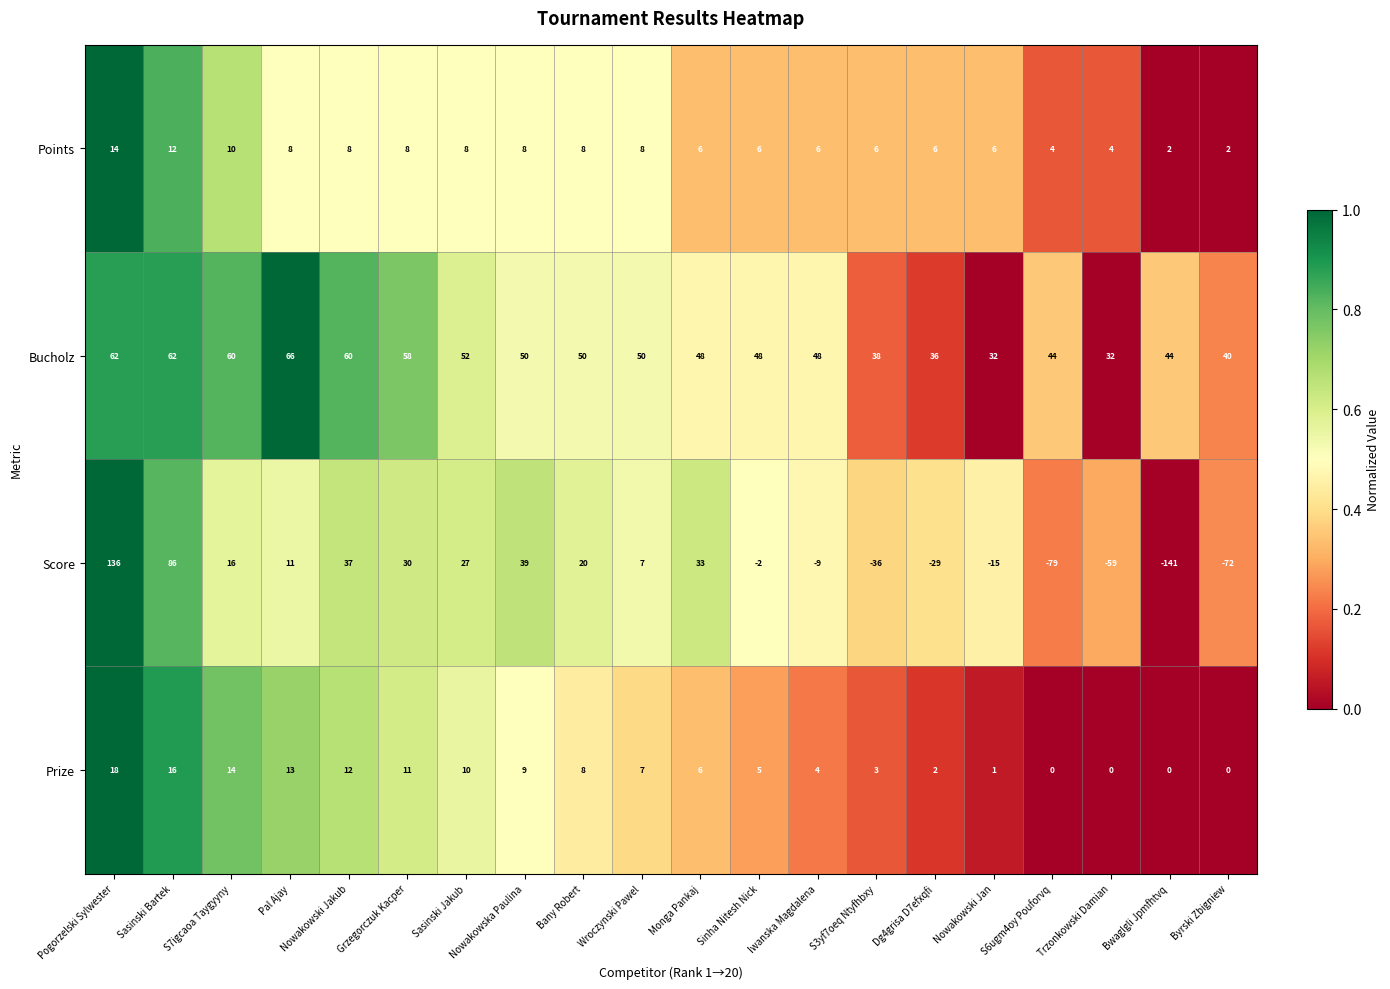

What is the difference between the maximum and second lowest values in the Prize series?

18